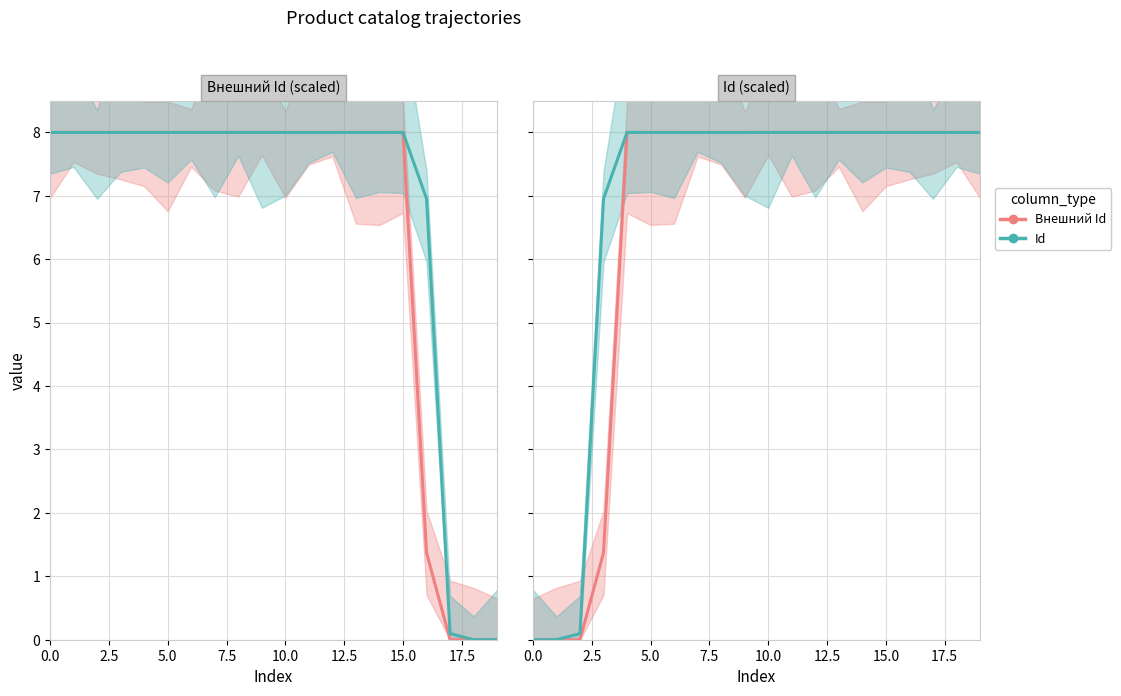

Is it true that Id equals 10.6 at 15?

False